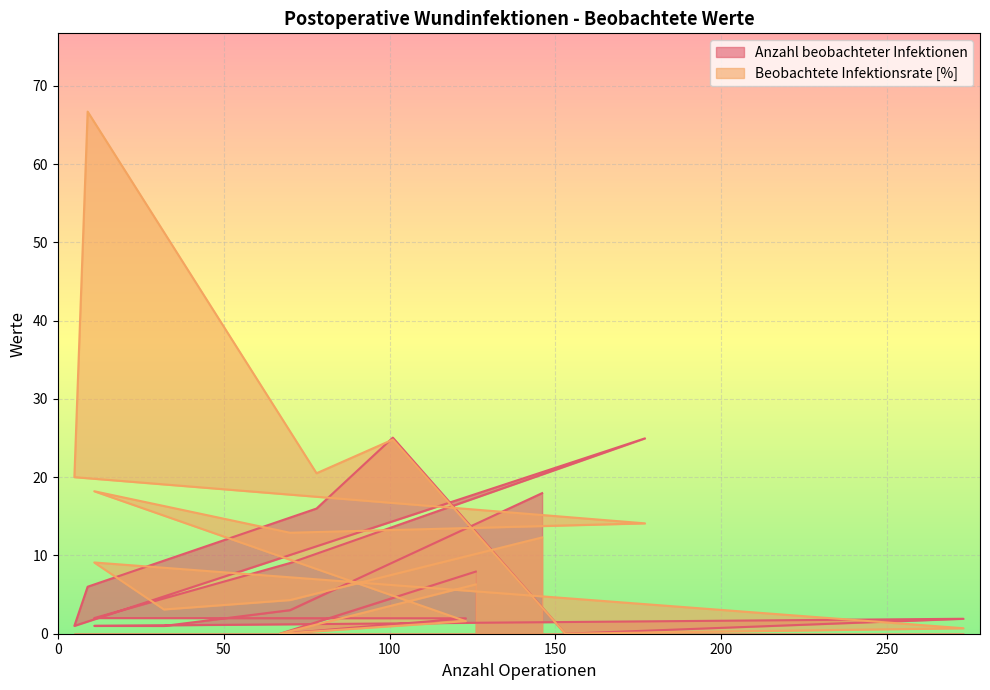

What is the difference between the maximum and second lowest values in the Anzahl beobachteter Infektionen series?

25.0